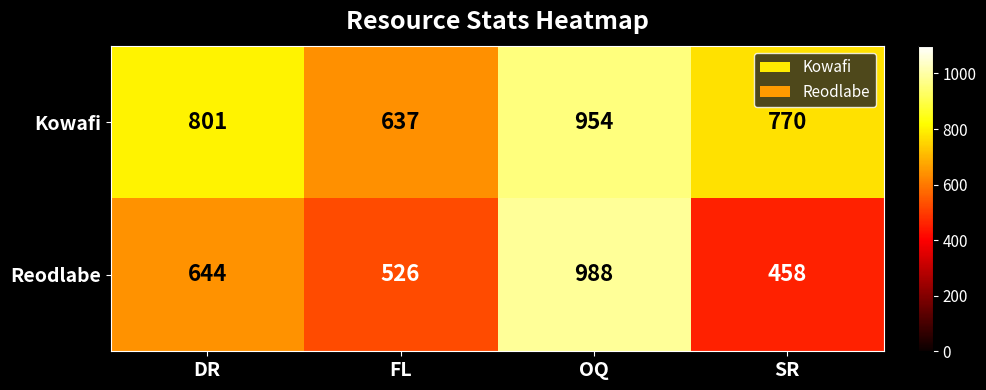

Rank the series by their average value, from lowest to highest.

Reodlabe, Kowafi